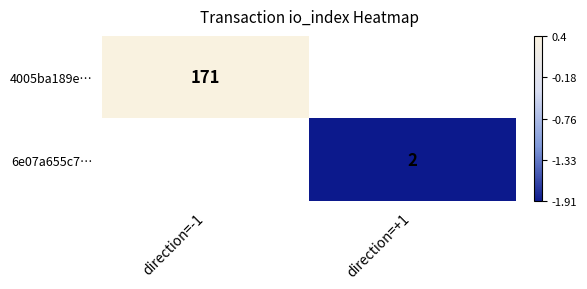

What value does the 4005ba189e… series have at direction=-1?

0.4